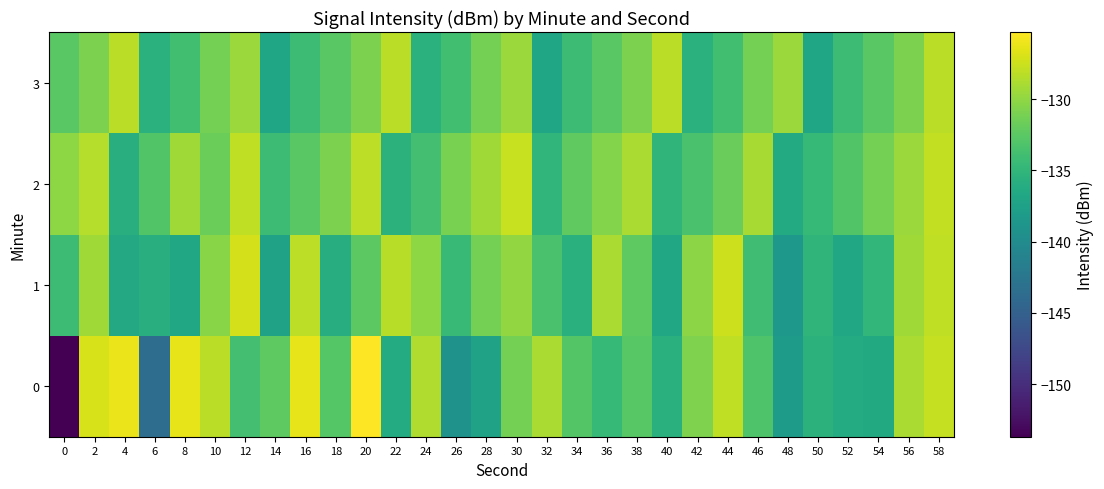

Which has a higher value, 54 or 26?

54